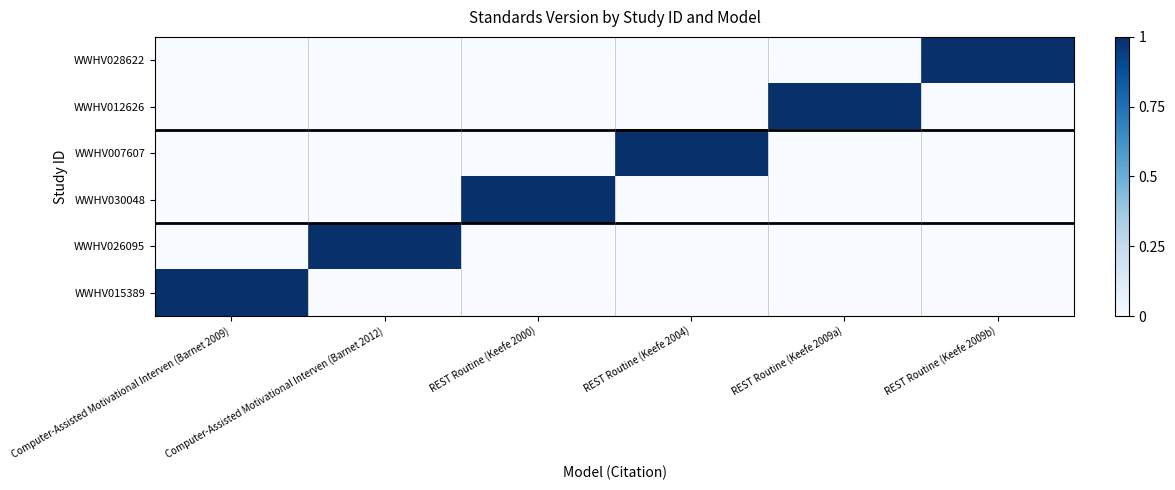

Which series has the widest spread of values?

WWHV015389